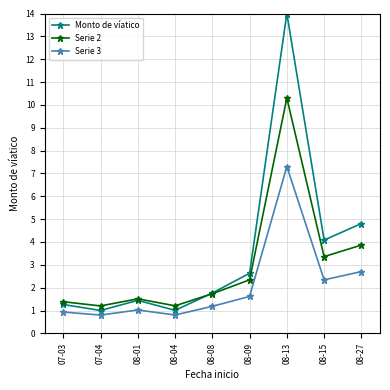

Which series has the widest spread of values?

Monto de víatico